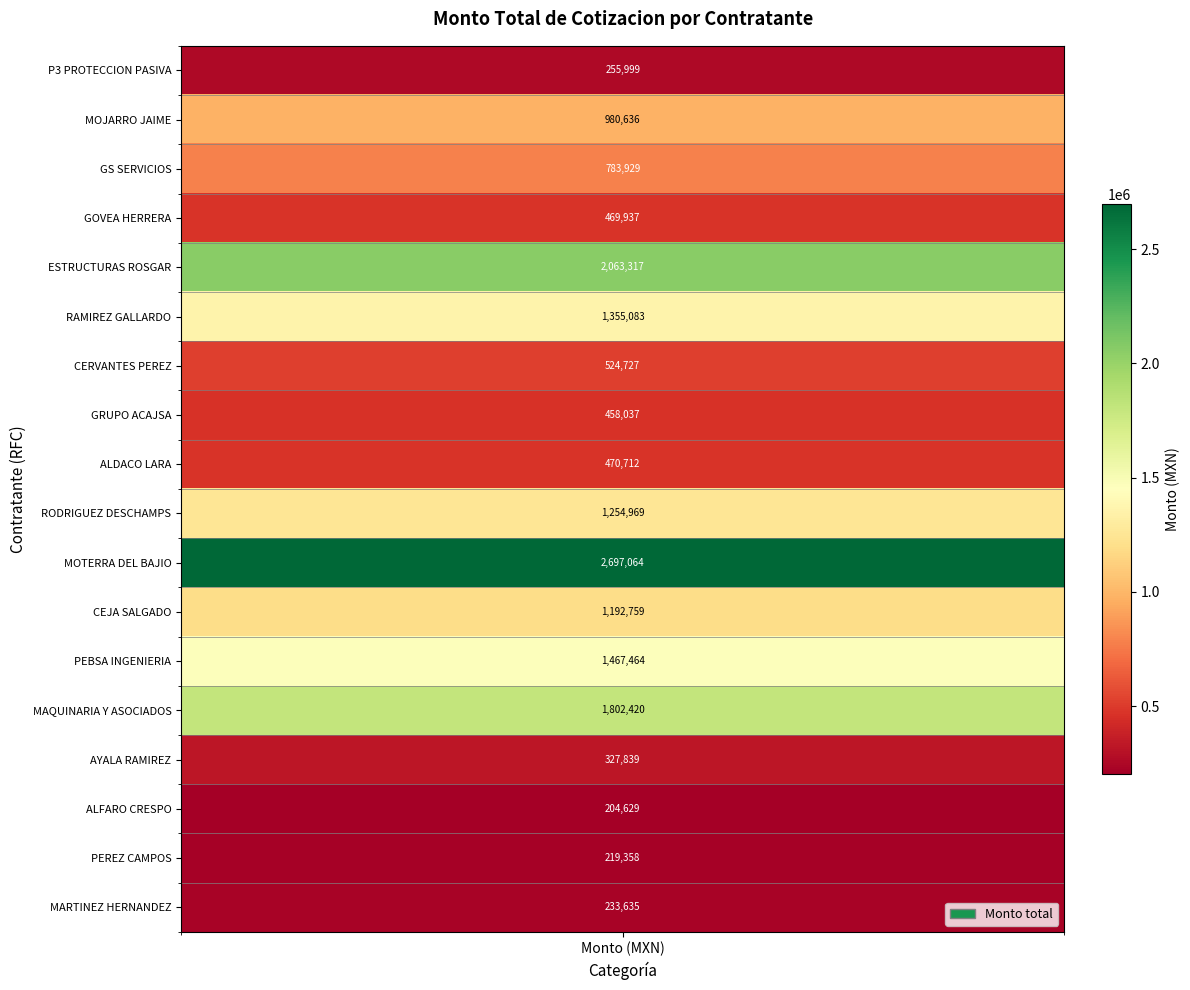

Approximately how many times larger is the value at RODRIGUEZ DESCHAMPS compared to AYALA RAMIREZ?

3.8